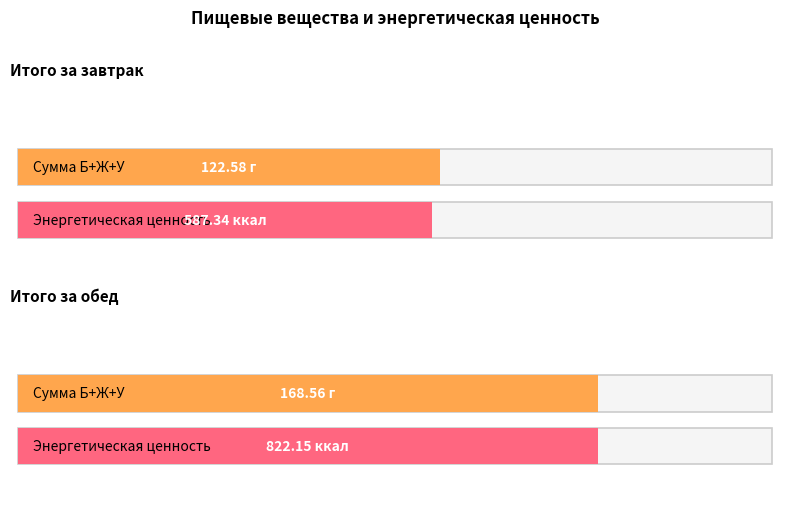

At how many categories does at least one series exceed 612?

1